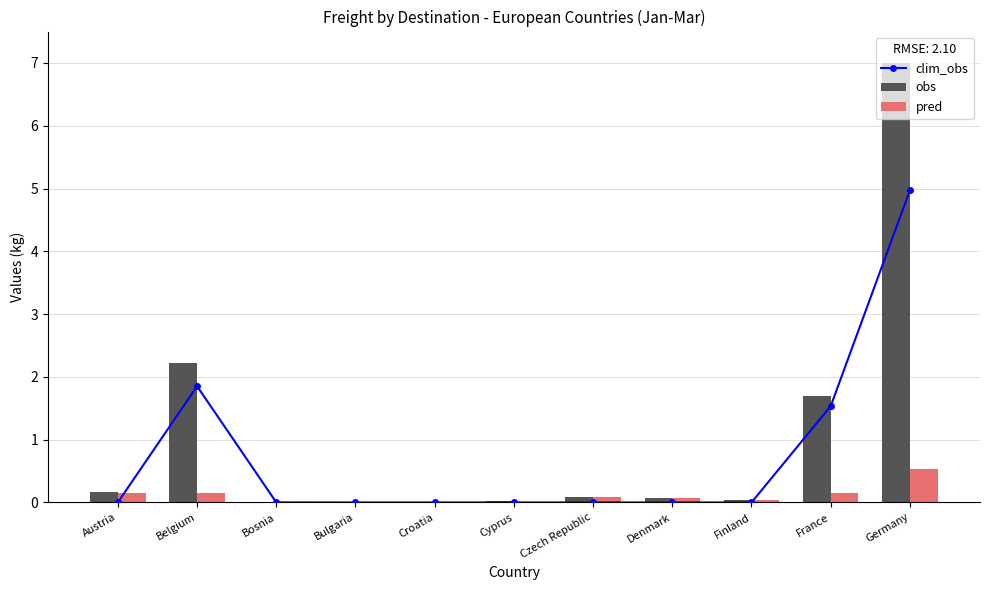

What position from the right is Bosnia?

9